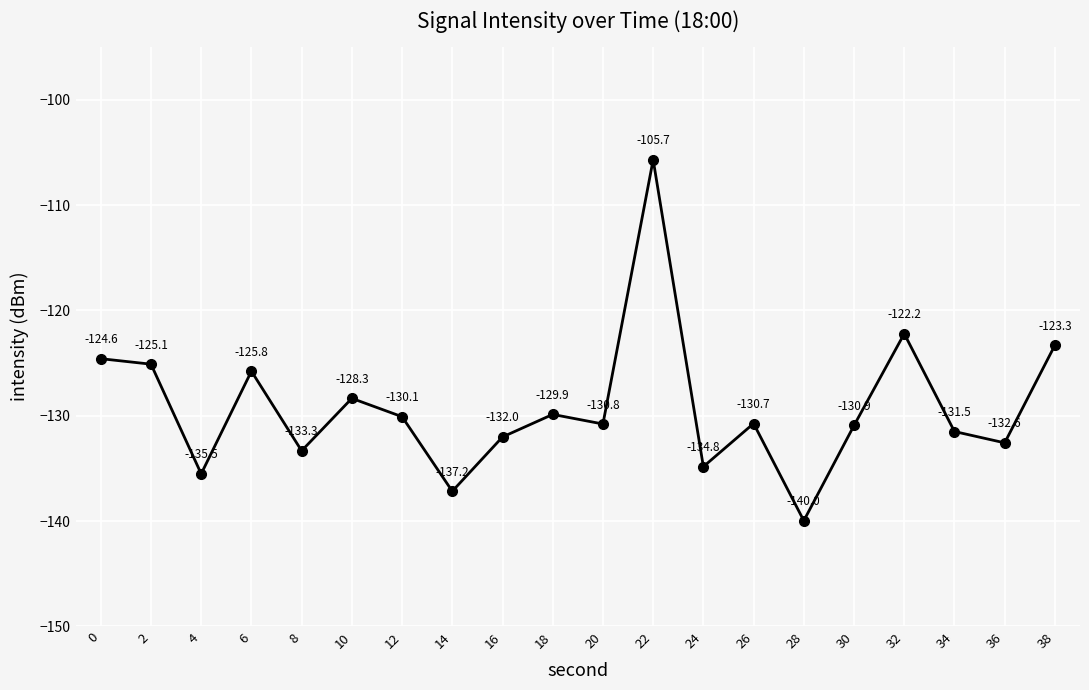

How many points are higher than both their immediate neighbors (excluding endpoints)?

6